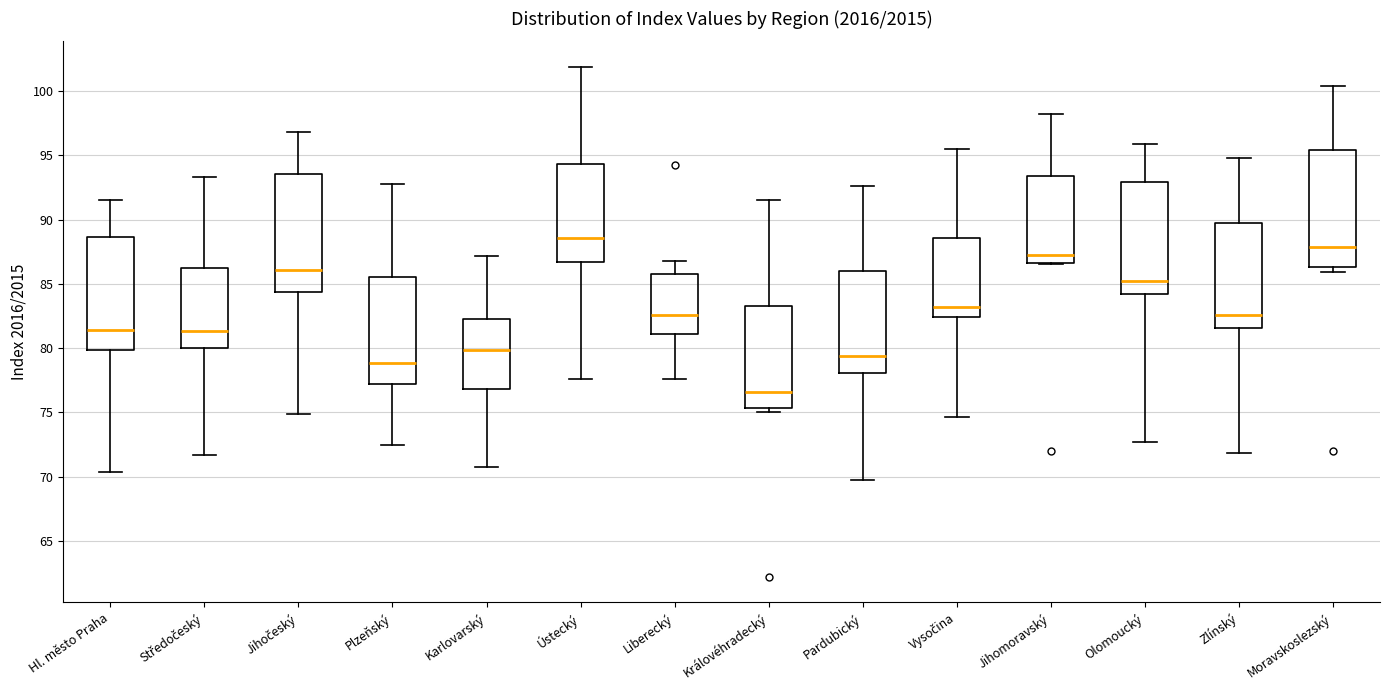

Where does the median line of the box for Moravskoslezský sit on the y-axis? The values are not printed on the chart, so give them approximately, as read against the axis.

88.0